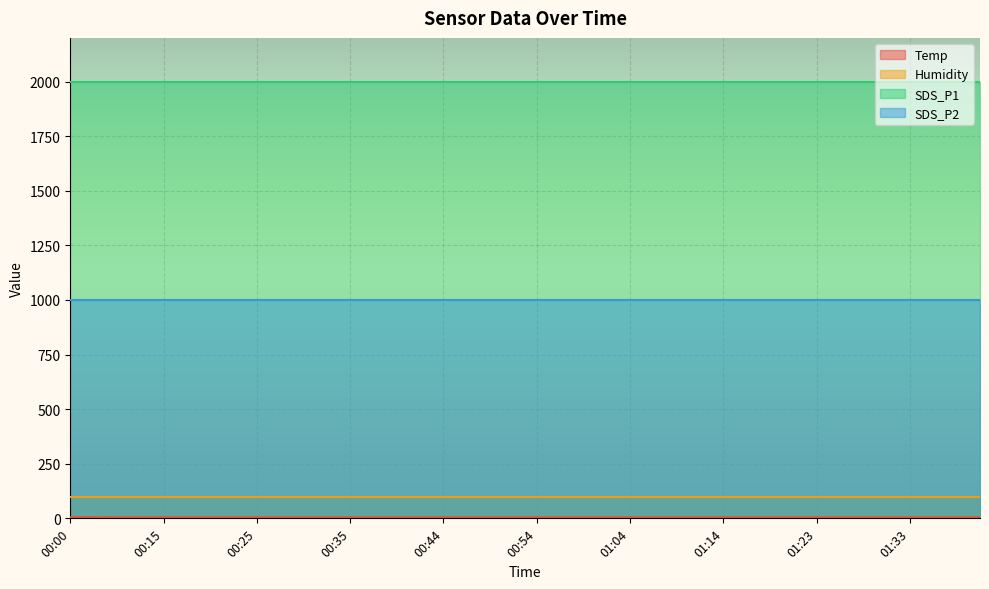

Rank the categories by SDS_P2 value from lowest to highest.

00:00, 00:02, 00:10, 00:13, 00:15, 00:18, 00:20, 00:22, 00:25, 00:27, 00:30, 00:32, 00:35, 00:37, 00:39, 00:42, 00:44, 00:47, 00:49, 00:52, 00:54, 00:56, 00:59, 01:01, 01:04, 01:06, 01:09, 01:11, 01:14, 01:16, 01:18, 01:21, 01:23, 01:26, 01:28, 01:31, 01:33, 01:36, 01:38, 01:40